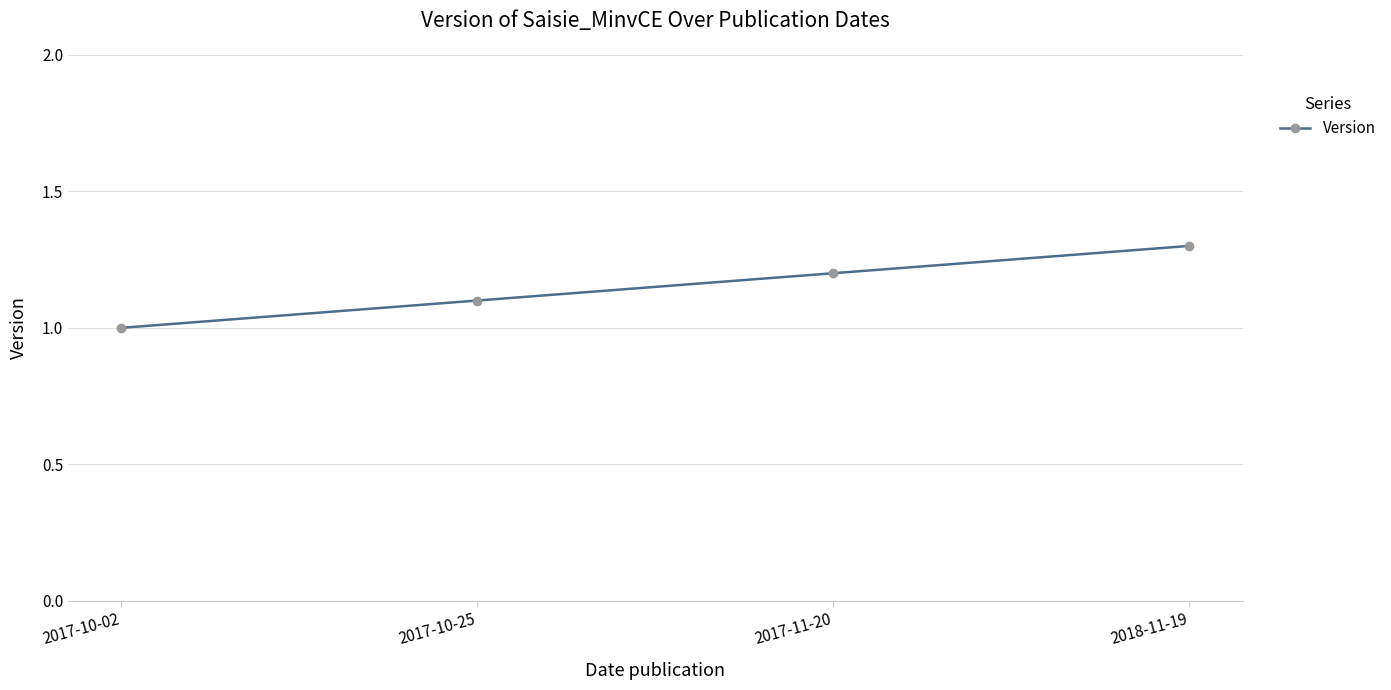

What is the difference between the maximum and minimum values?

0.3